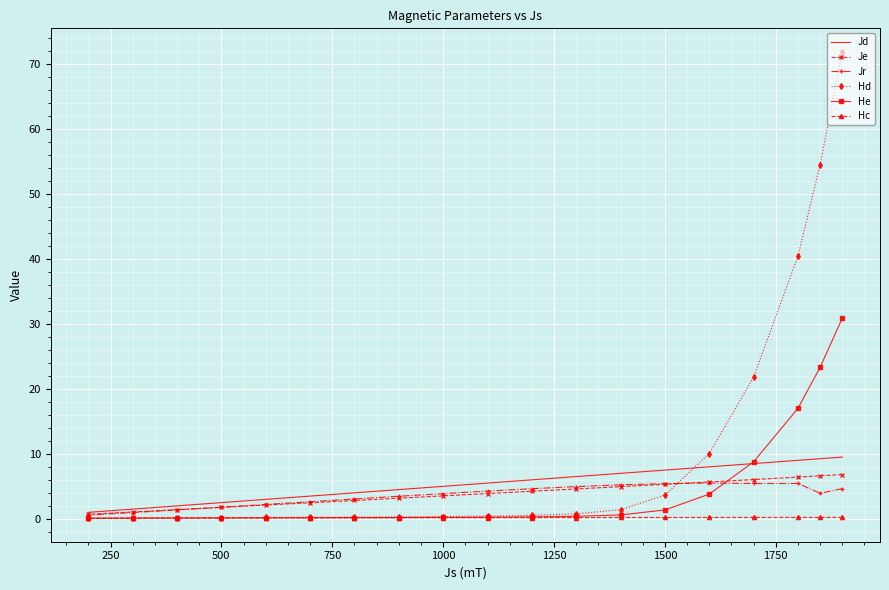

What are all the series names shown in the legend?

Jd, Je, Jr, Hd, He, Hc